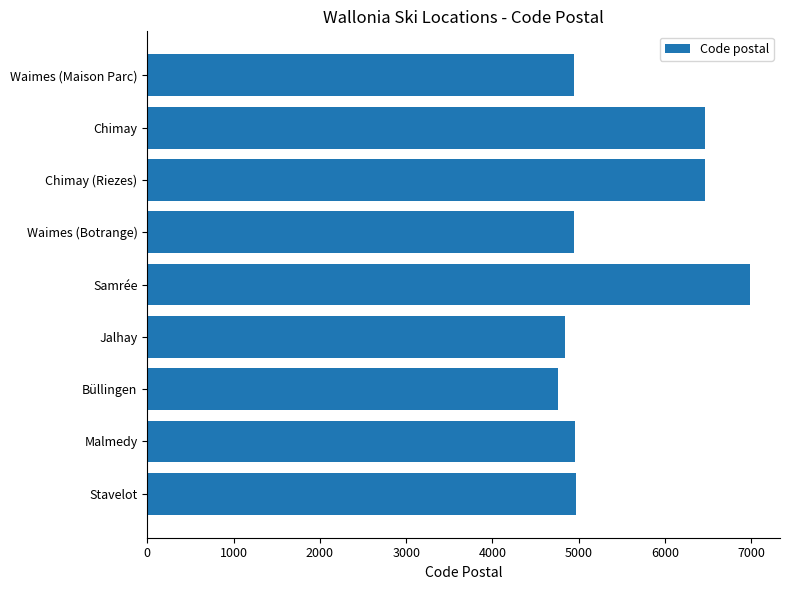

Is it true that the value at Waimes (Maison Parc) is 8375?

False